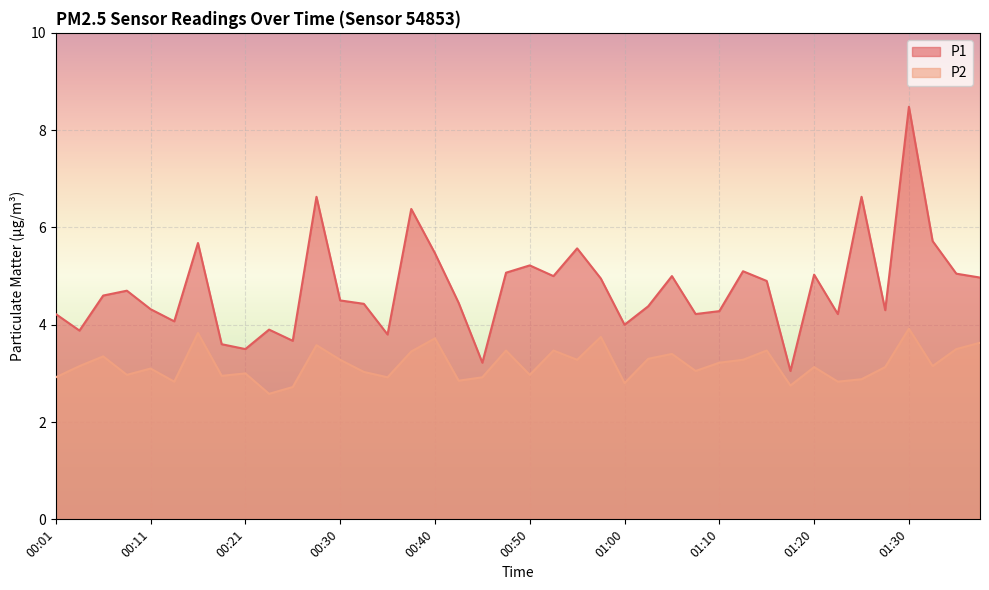

How many values in the P1 series exceed 4?

31